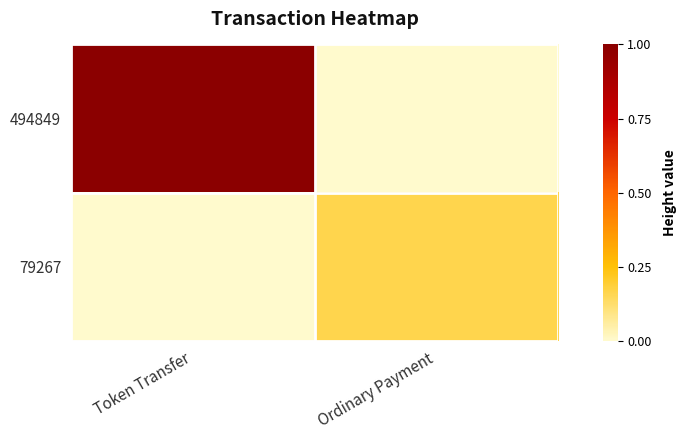

Rank the series by their average value, from highest to lowest.

494849, 79267